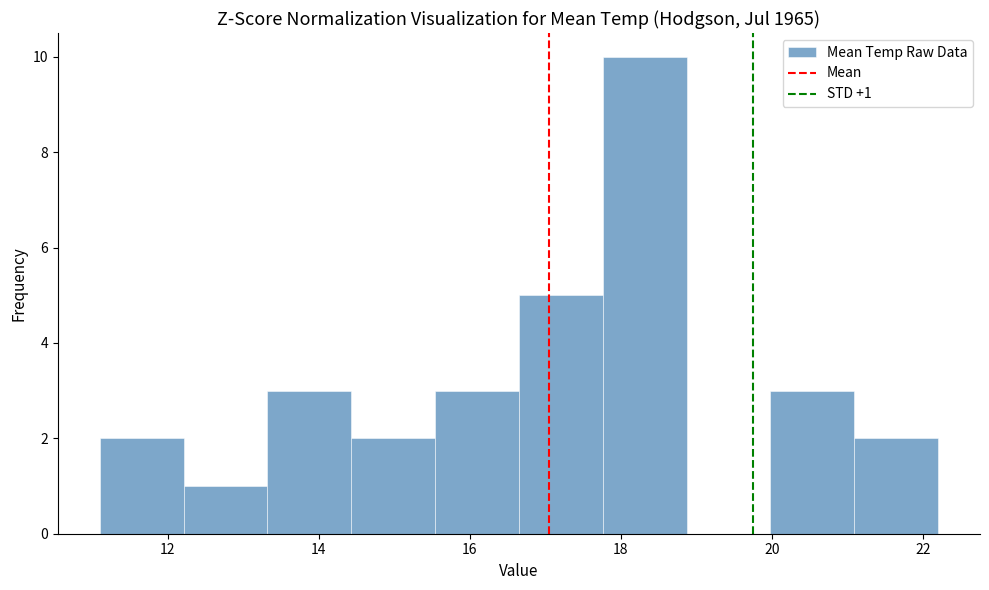

Over which range of the x-axis is the bar tallest?

17.8 to 18.8